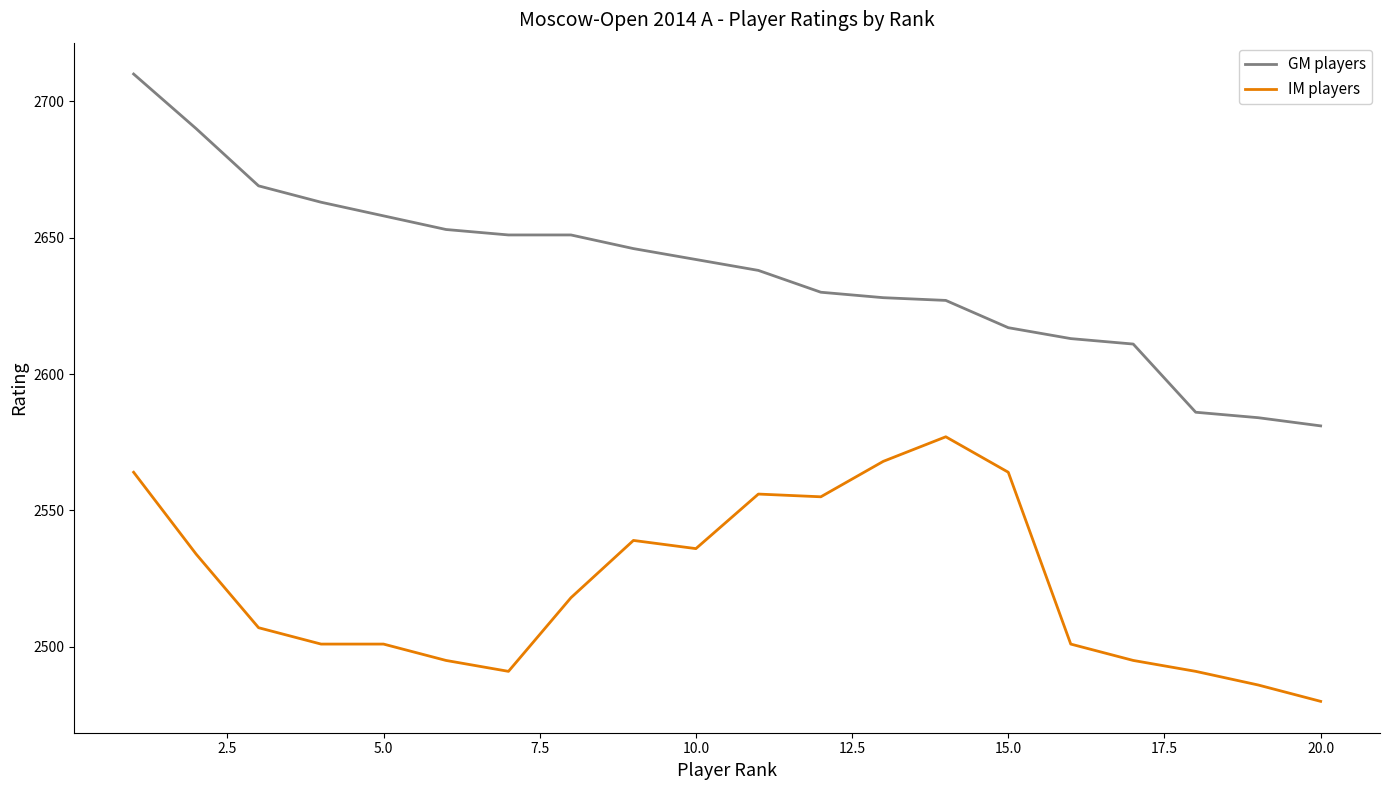

Which series has the largest total across all categories?

GM players